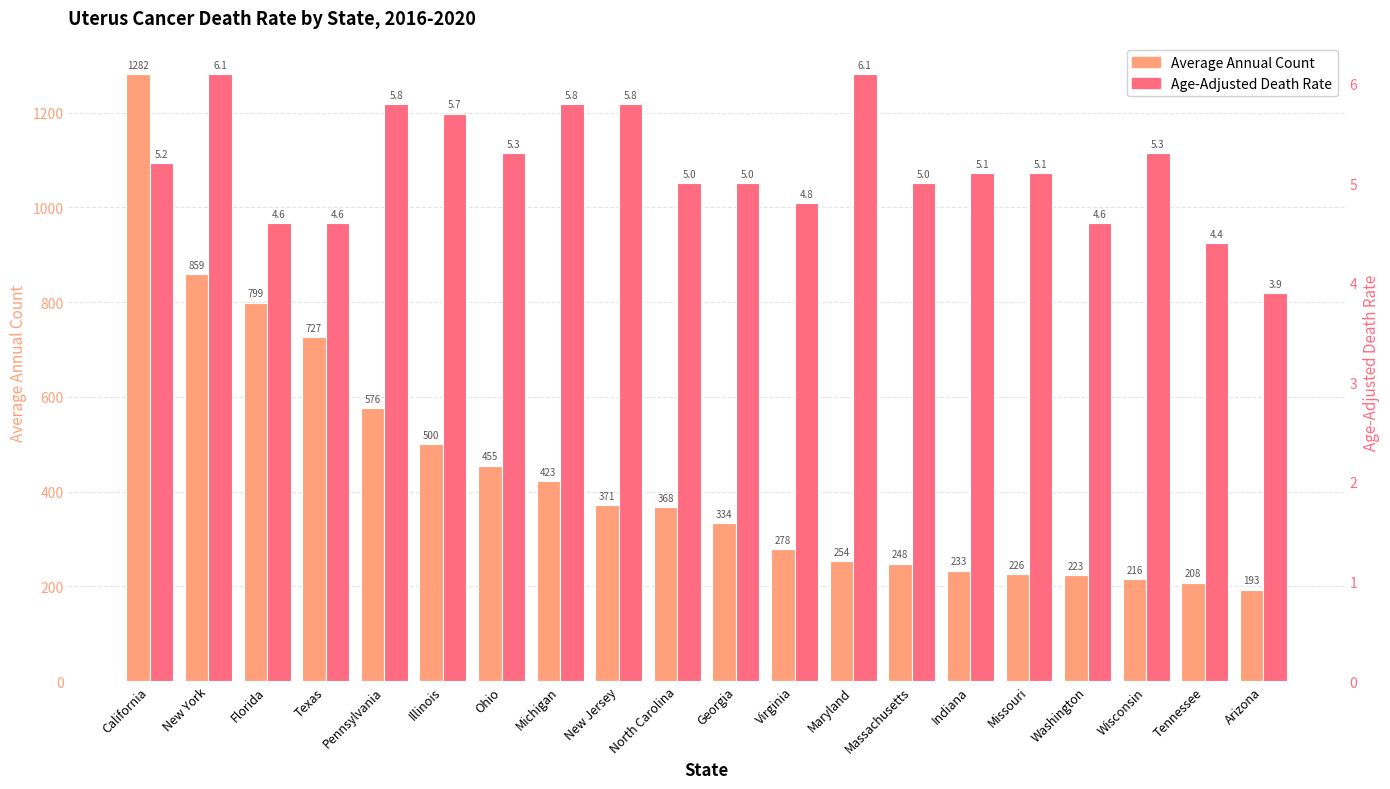

How many bars are there in total?

40